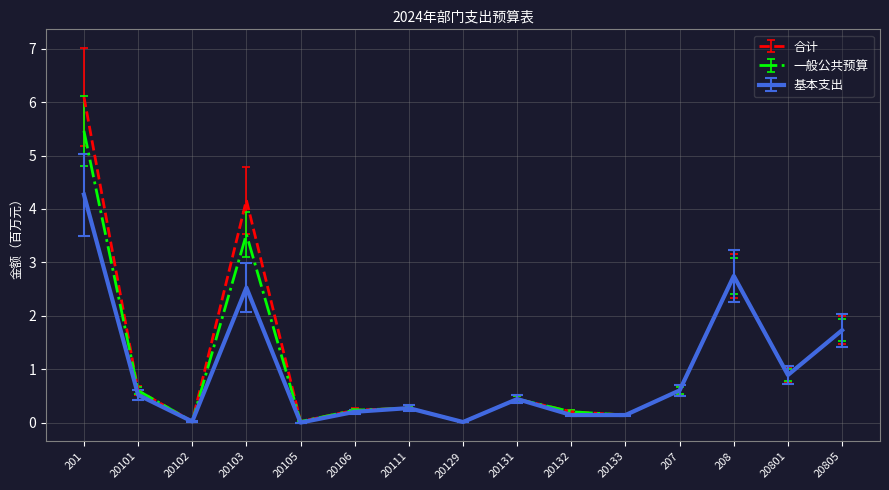

At how many categories does at least one series exceed 5?

1